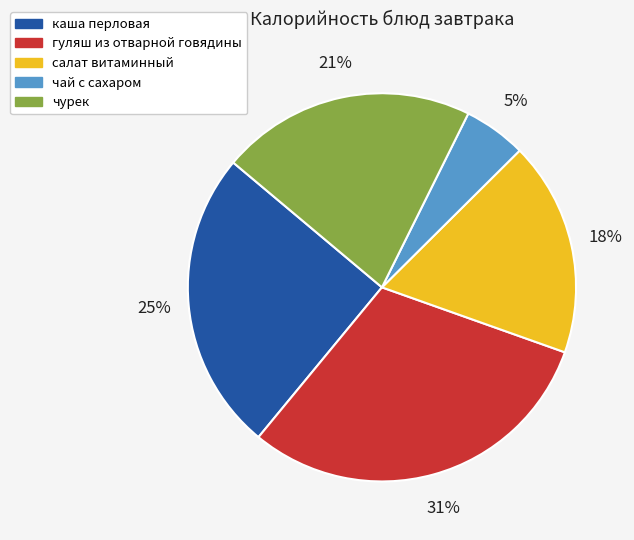

Which slice is the smallest?

чай с сахаром